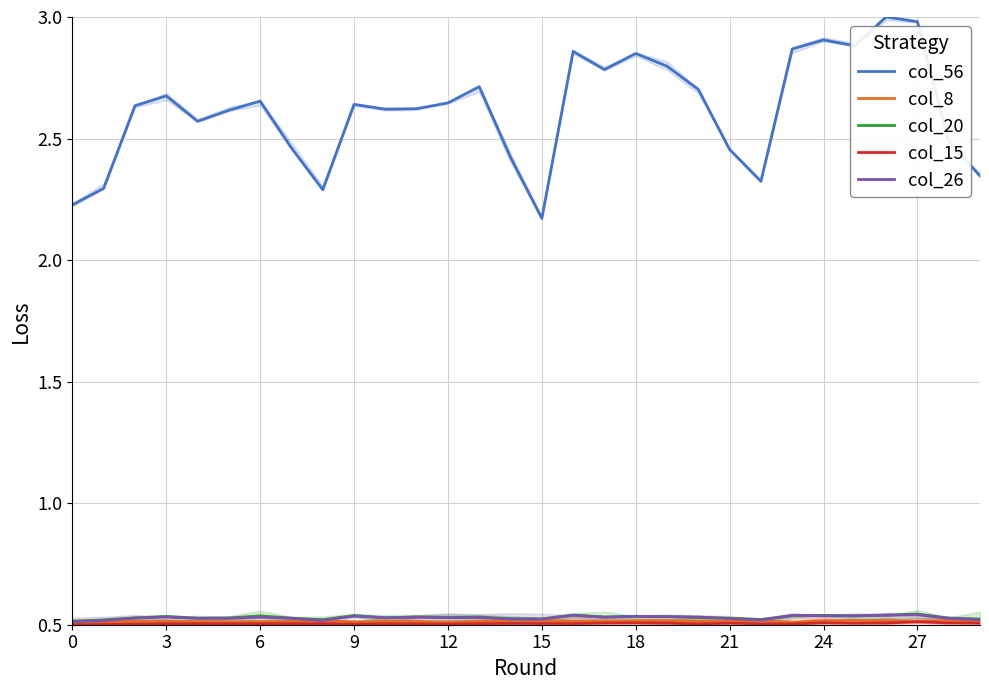

What is the sum of all col_20 values?

15.9